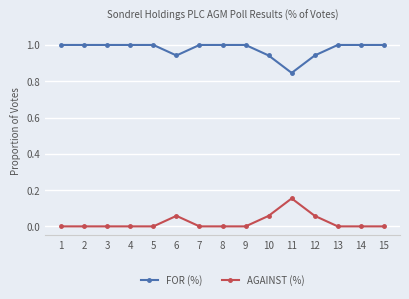

Rank the series by their maximum value, from lowest to highest.

AGAINST (%), FOR (%)